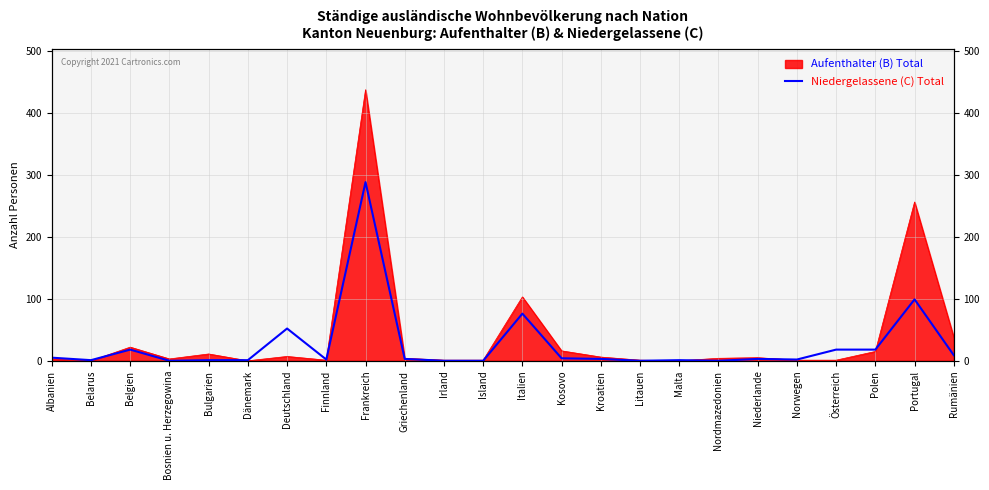

What position from the right is Finnland?

17